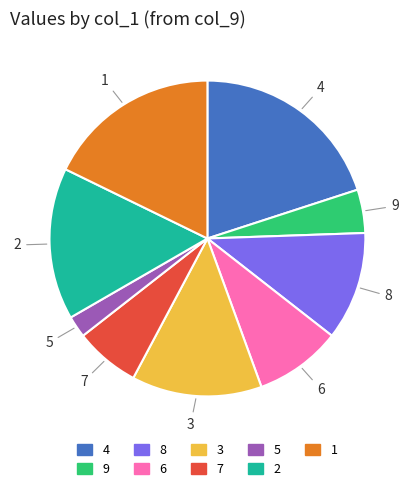

Is it true that 3 is 13% of the pie?

True